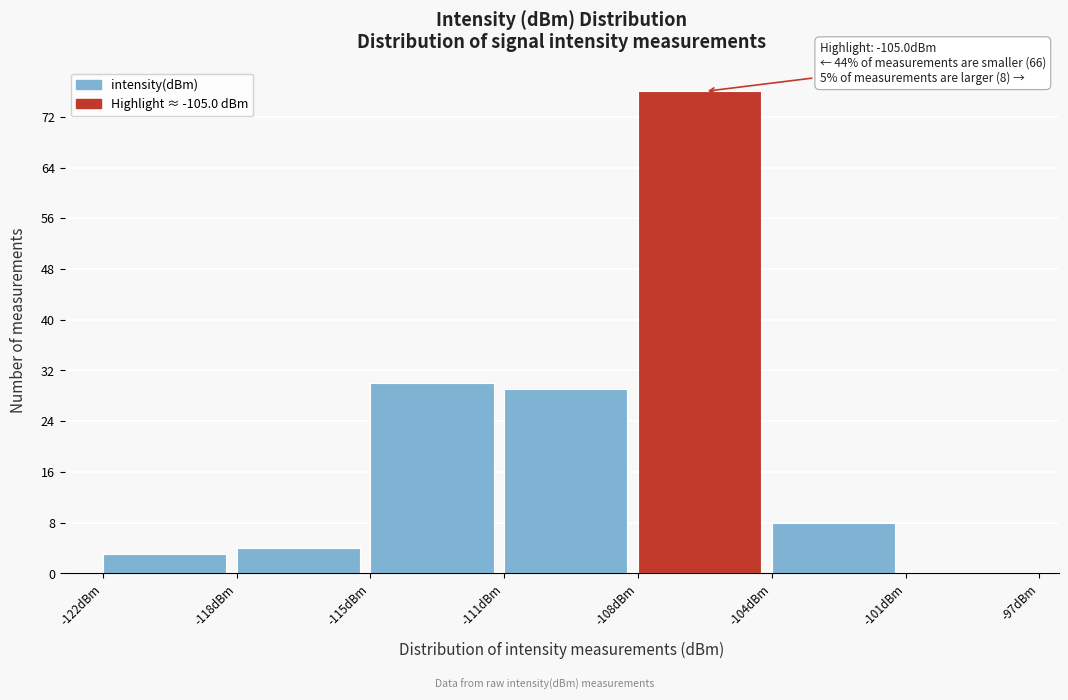

Reading left to right, transcribe all the data shown in this chart.

-122dBm=3	-118dBm=4	-115dBm=30	-111dBm=29	-108dBm=76	-104dBm=8	-101dBm=0